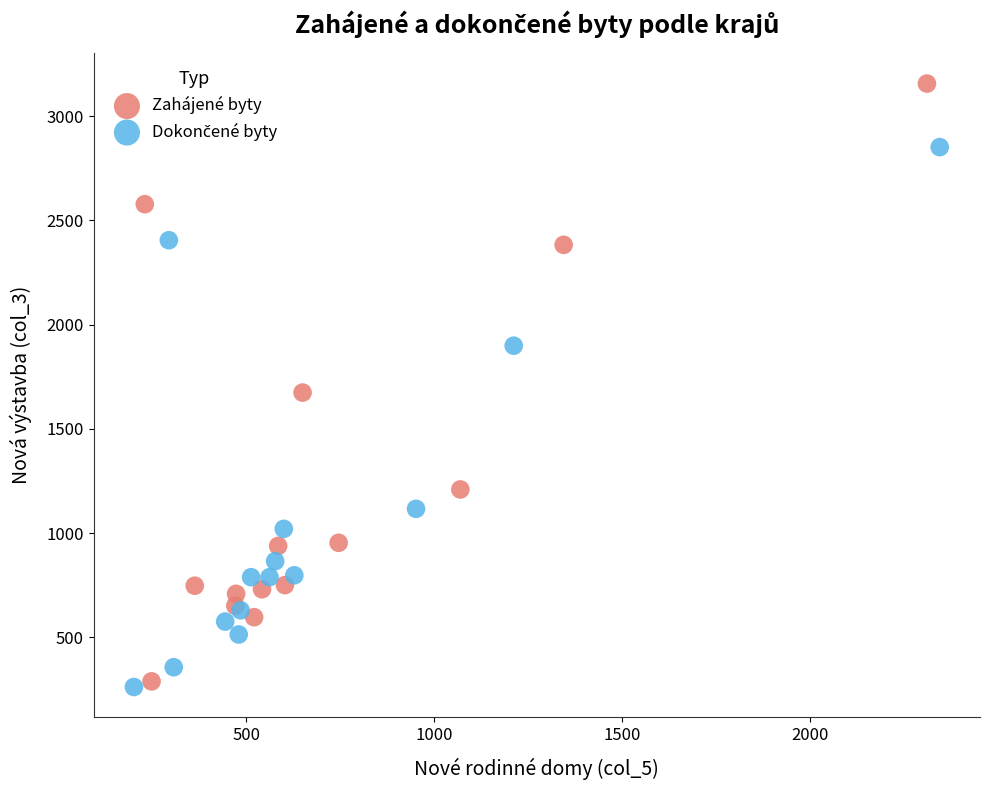

Which series has the largest Y range (max minus min)?

Zahájené byty